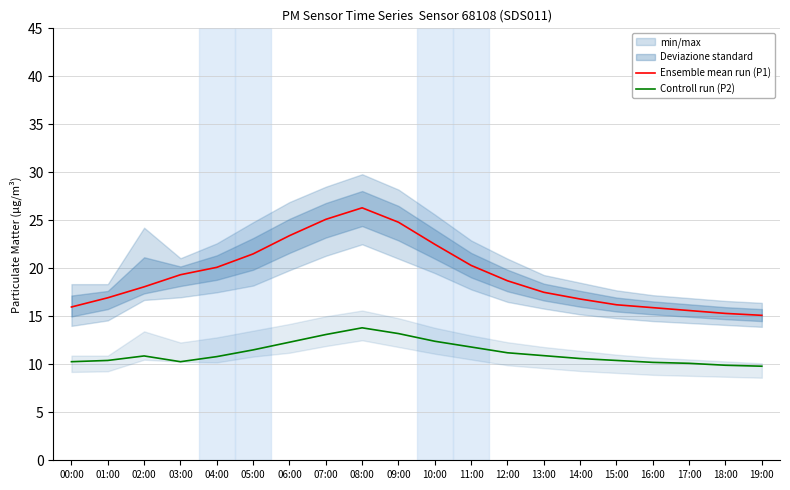

Where is Controll run (P2) nearest to the value 11?

13:00